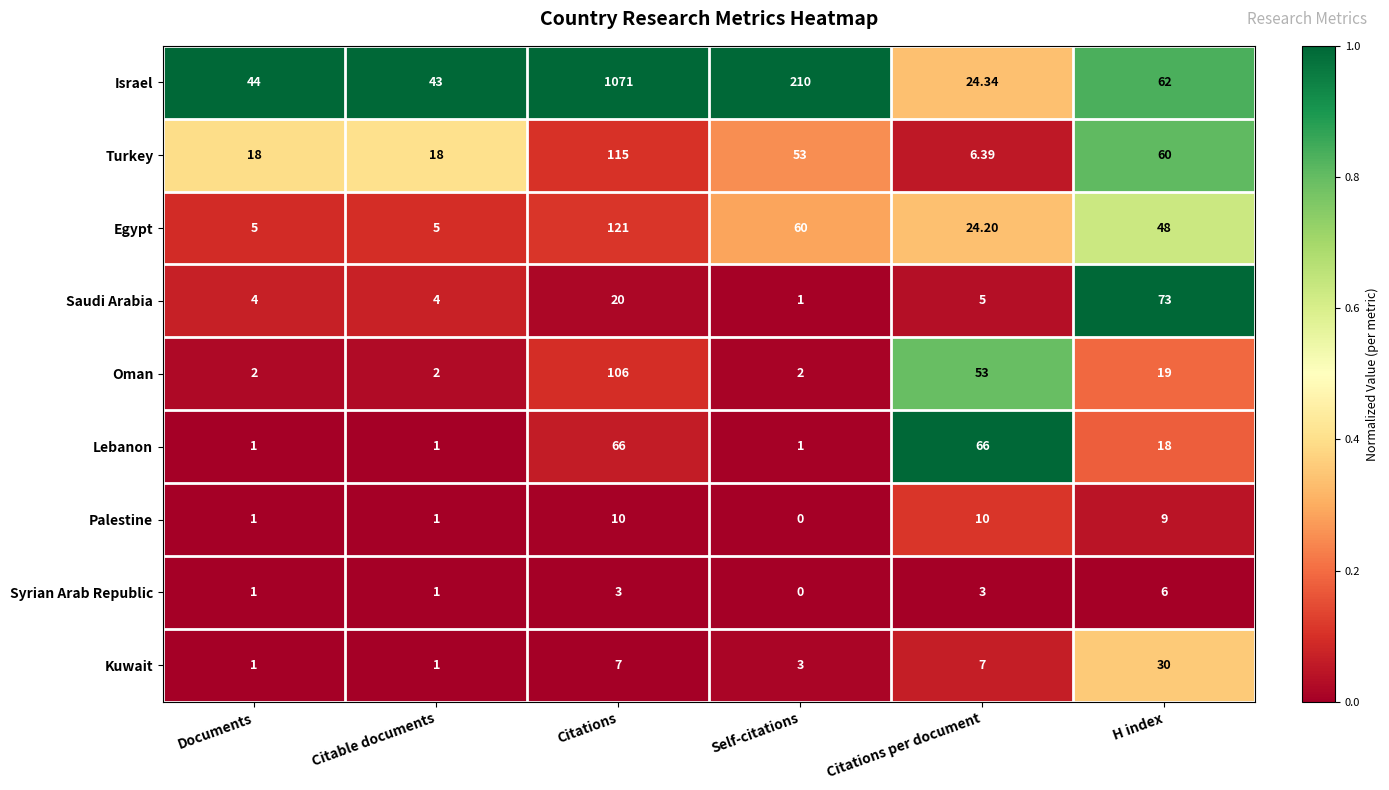

Between Citations and H index, which series saw the biggest shift?

Israel